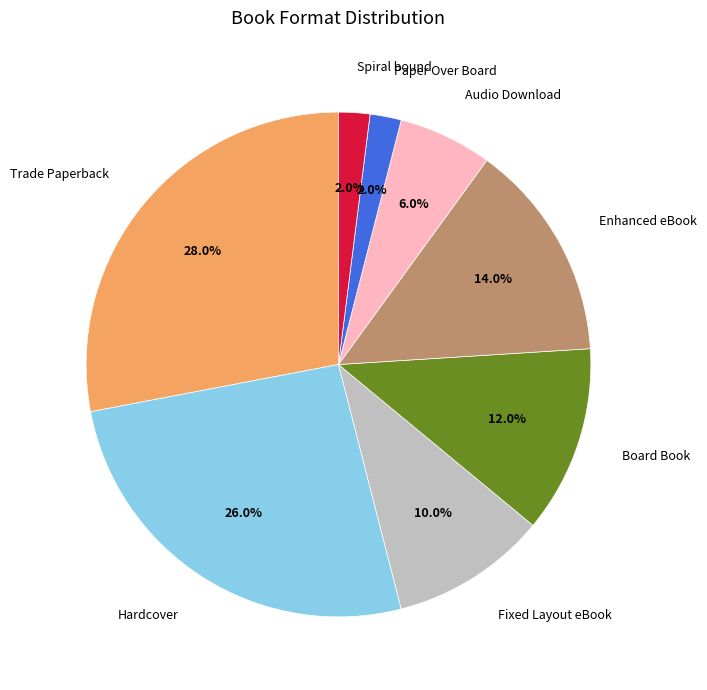

Which has a higher value, Enhanced eBook or Trade Paperback?

Trade Paperback